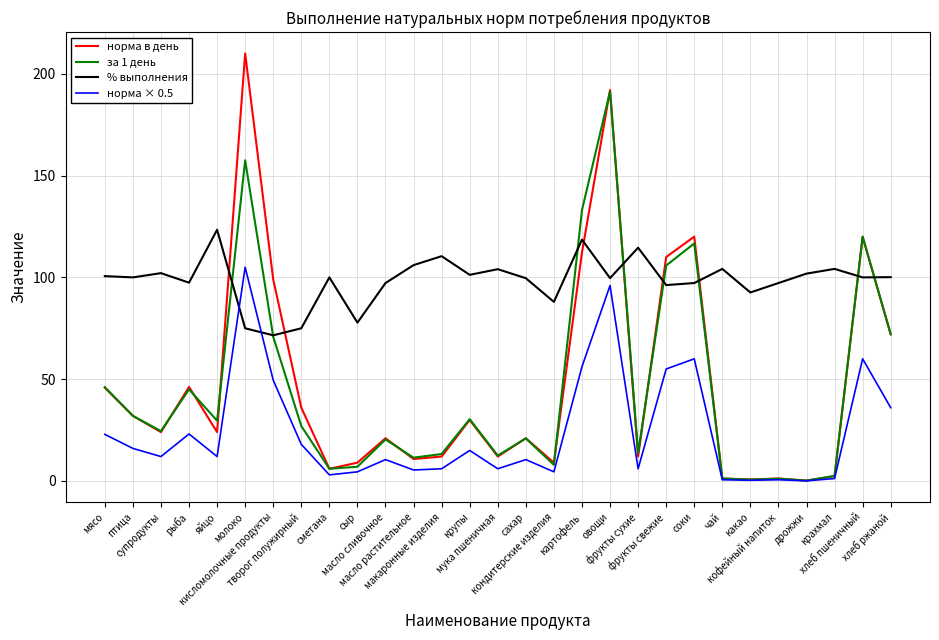

At which category does % выполнения reach its first local peak?

супродукты